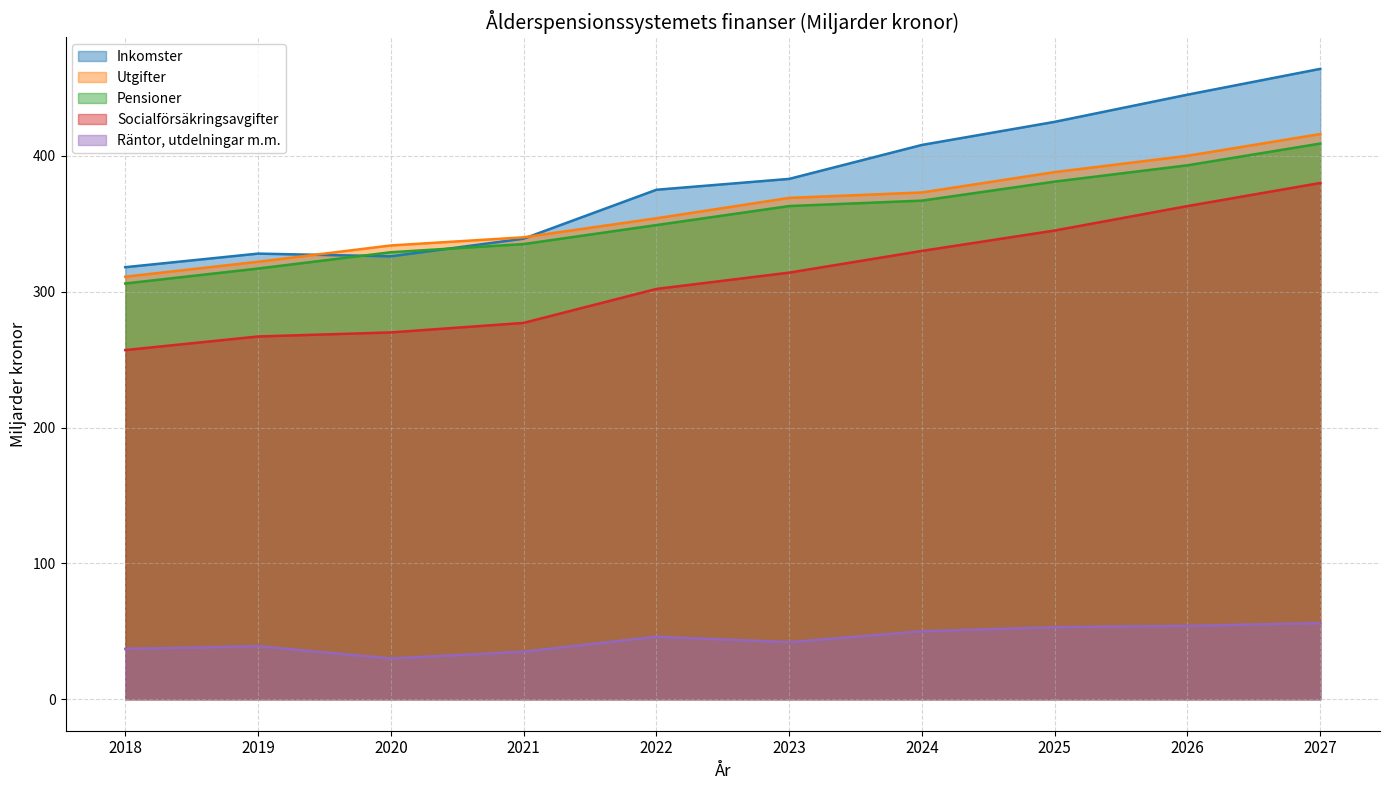

What is the difference between the highest and lowest values at 2026?

391